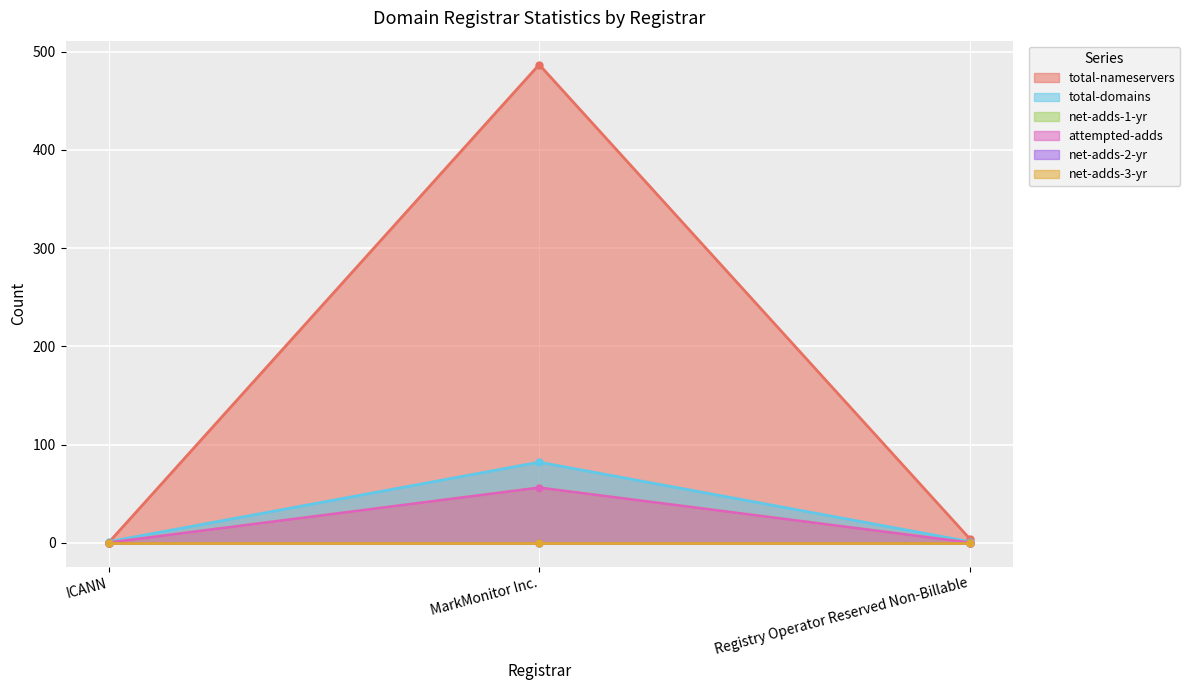

Which label corresponds to the largest value in the chart?

MarkMonitor Inc.